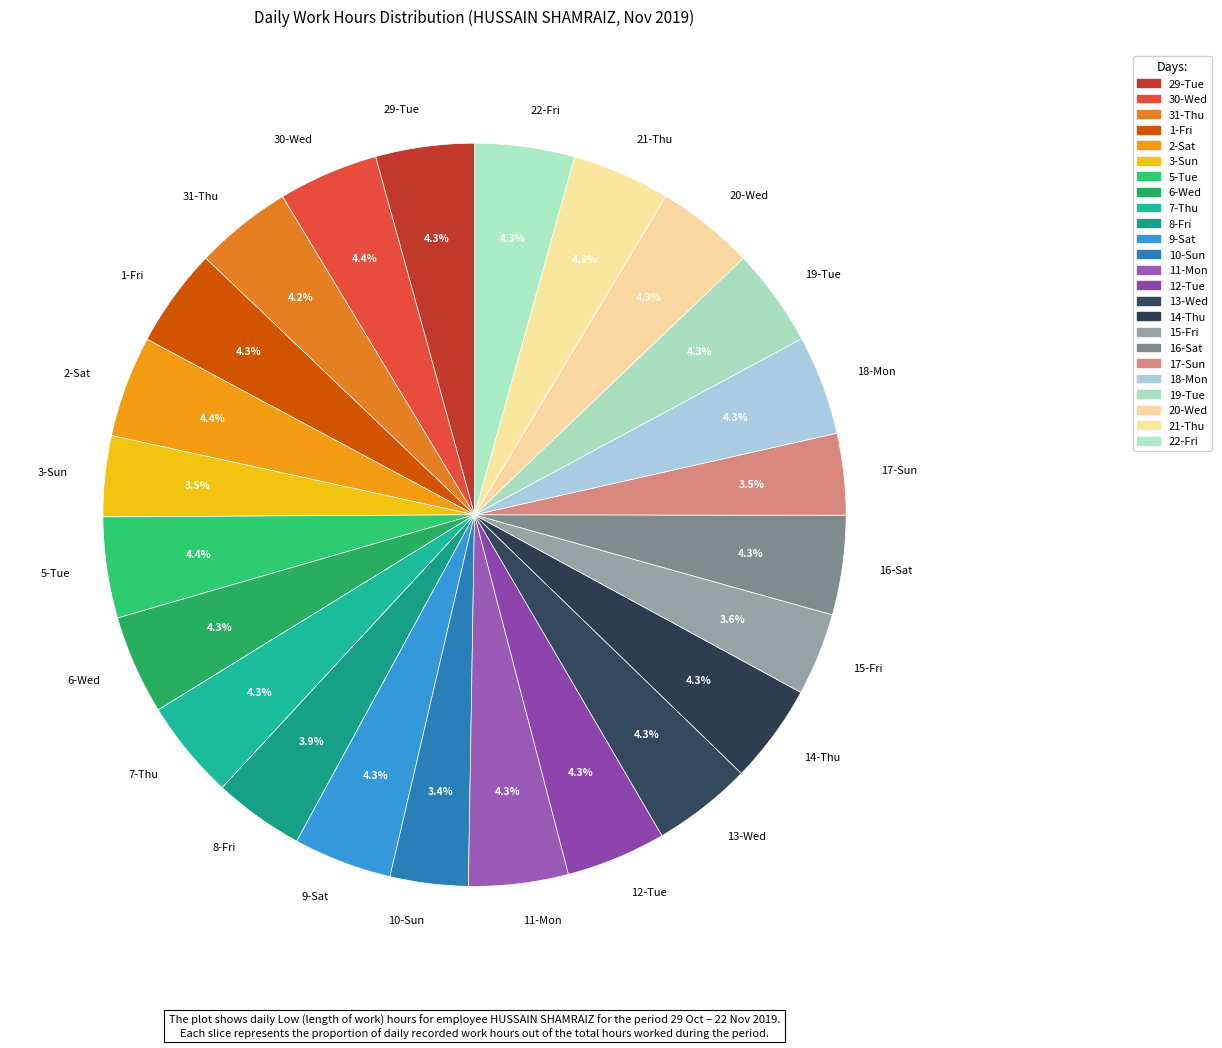

Do 20-Wed and 2-Sat together represent more than half of the pie?

No